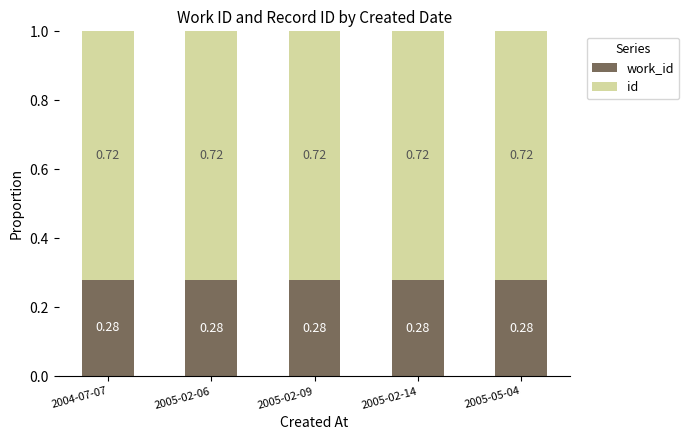

Are the bars grouped side by side (vs. stacked)?

No